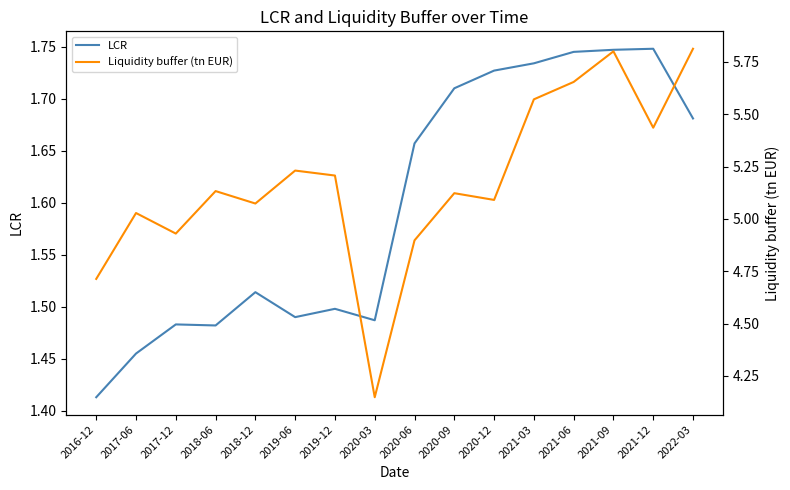

What is the difference between the maximum and minimum values in the LCR series?

0.3